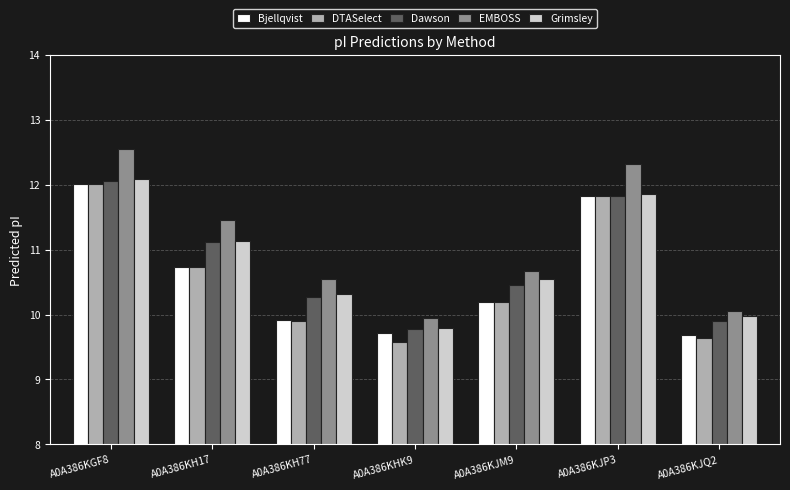

What is the average value of the EMBOSS series?

11.1